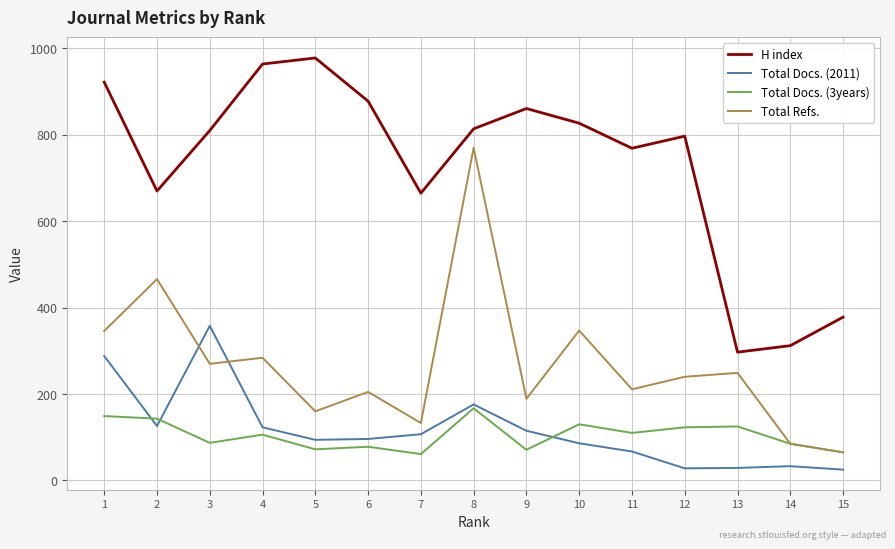

What is the sum of all Total Docs. (2011) values?

1751